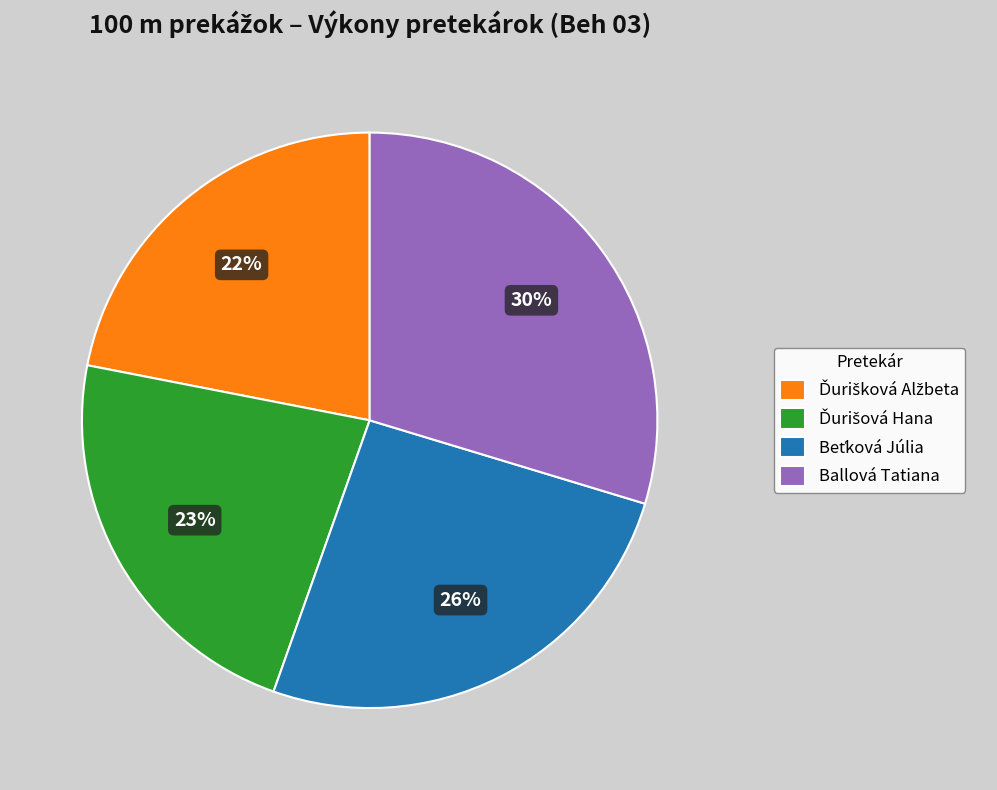

Which category has the biggest portion of the pie?

Ballová Tatiana